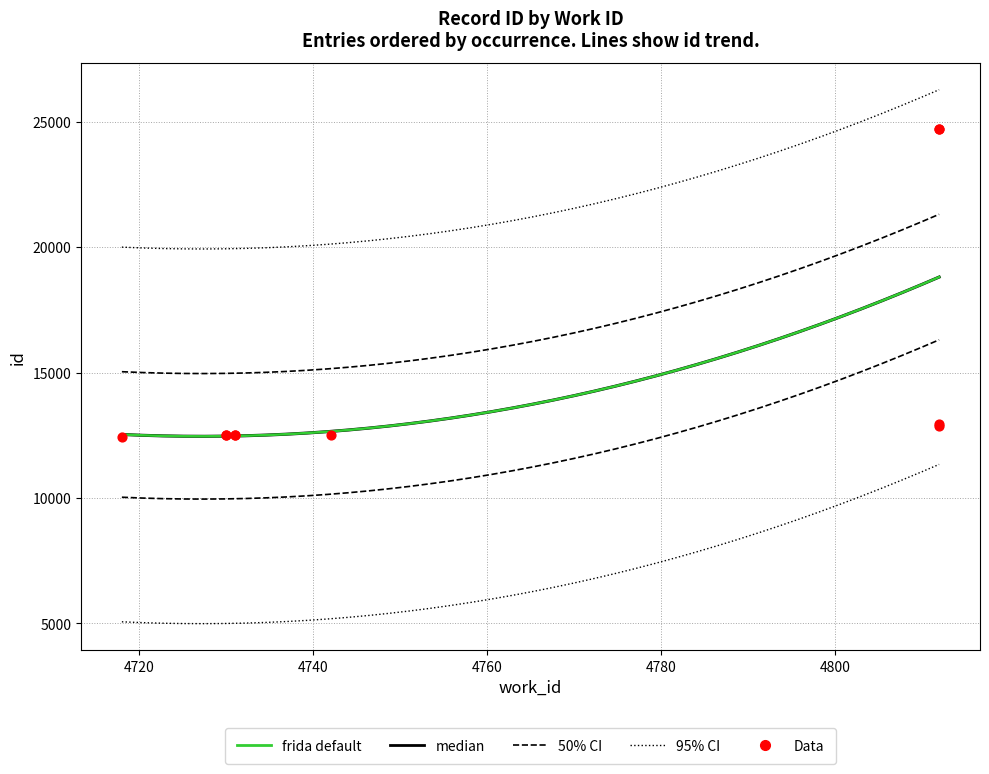

What is the ratio of the value at 4742 to the value at 4812?

1.0